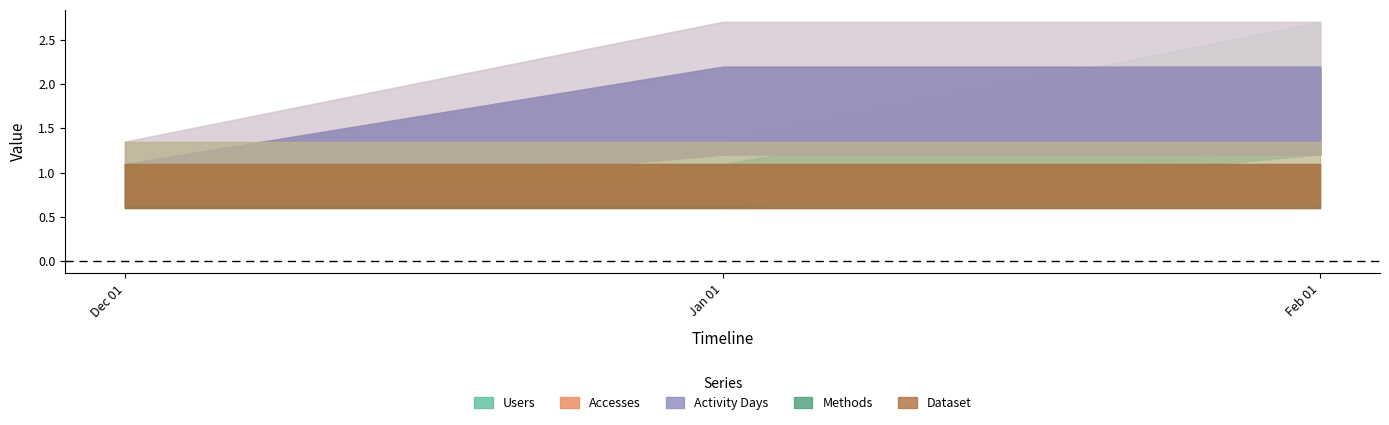

Where is Dataset nearest to the value 1?

2023-12-01